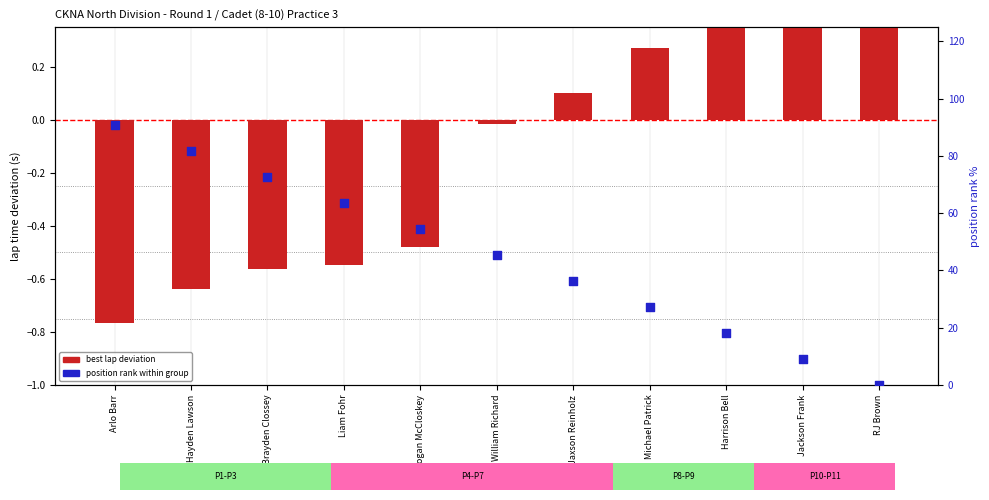

Which series has the largest total across all categories?

position rank (inverted %)